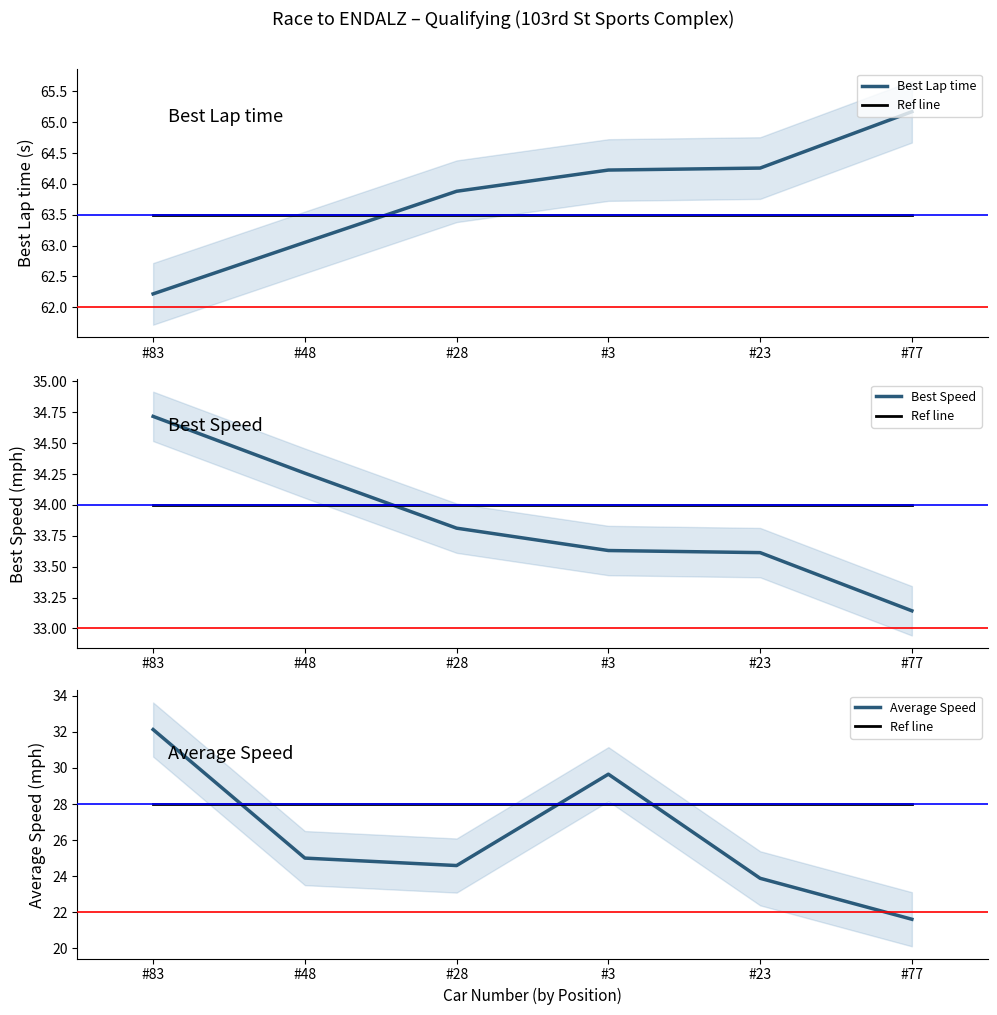

The value of Average Speed at #83 is 32.1. True or false?

True